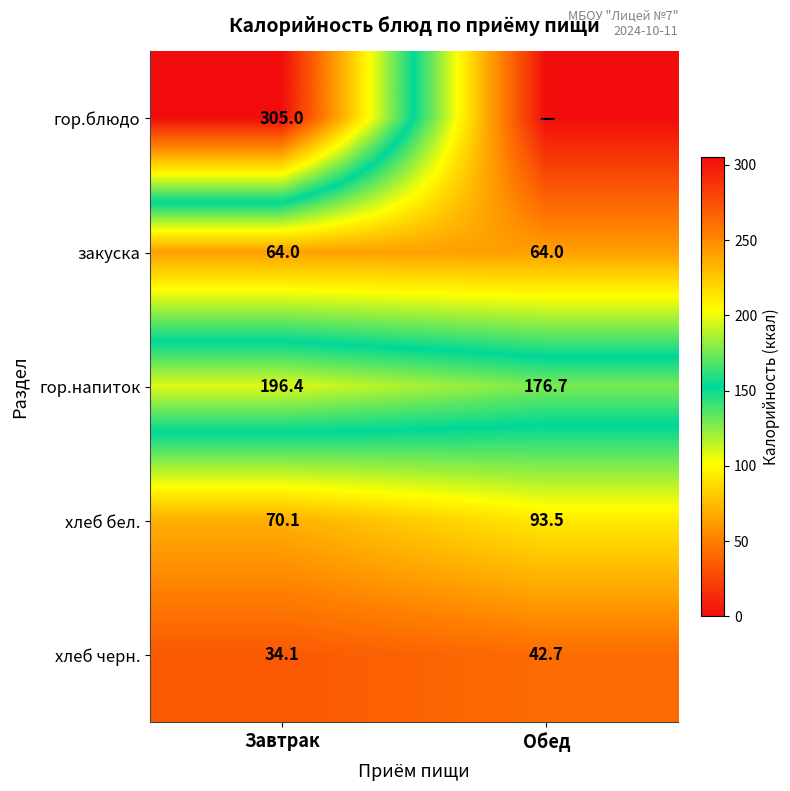

What is the greatest value displayed?

305.0